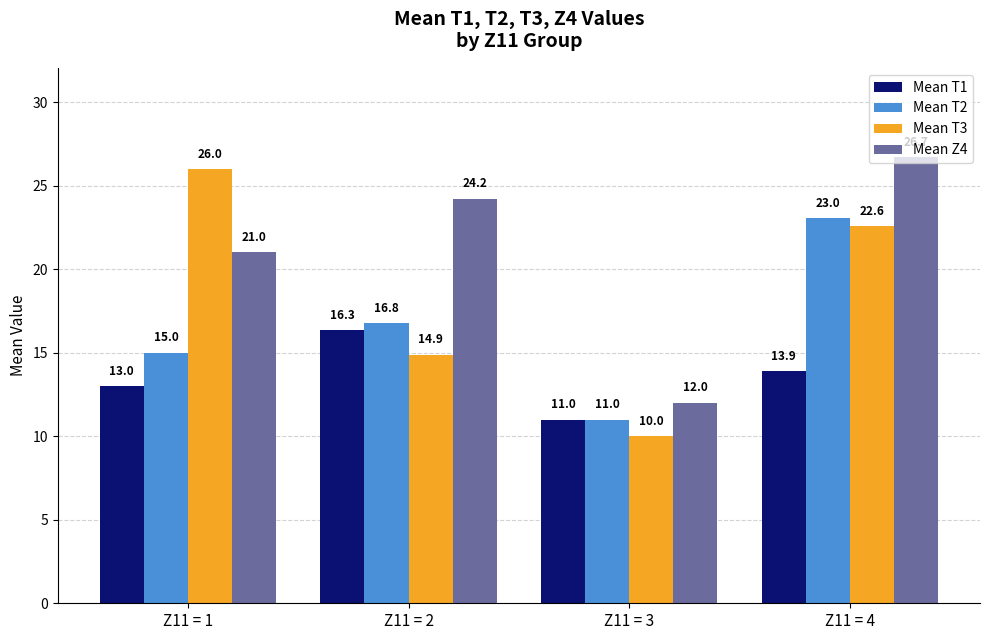

Which series has the largest total across all categories?

Mean Z4